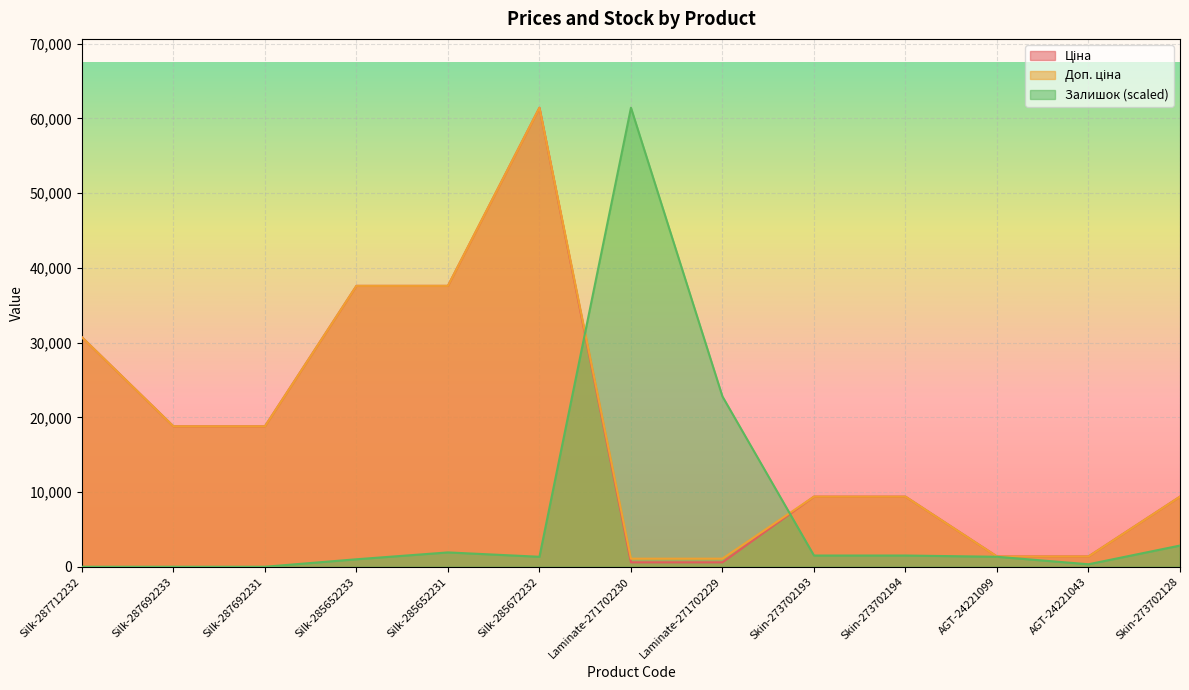

Reading left to right, transcribe all the data shown in this chart.

Ціна: Silk-287712232=30717.1	Silk-287692233=18796.8	Silk-287692231=18796.8	Silk-285652233=37593.6	Silk-285652231=37593.6	Silk-285672232=61434.3	Laminate-271702230=589.9	Laminate-271702229=589.9	Skin-273702193=9384.0	Skin-273702194=9384.0	AGT-24221099=1375.4	AGT-24221043=1375.4	Skin-273702128=9384.0
Доп. ціна: Silk-287712232=30717.1	Silk-287692233=18796.8	Silk-287692231=18796.8	Silk-285652233=37593.6	Silk-285652231=37593.6	Silk-285672232=61434.3	Laminate-271702230=1081.7	Laminate-271702229=1081.7	Skin-273702193=9384.0	Skin-273702194=9384.0	AGT-24221099=1375.0	AGT-24221043=1375.0	Skin-273702128=9384.0
Залишок: Silk-287712232=0.0	Silk-287692233=0.0	Silk-287692231=0.0	Silk-285652233=1001.6	Silk-285652231=1919.8	Silk-285672232=1335.5	Laminate-271702230=61434.3	Laminate-271702229=22787.4	Skin-273702193=1502.5	Skin-273702194=1502.5	AGT-24221099=1335.5	AGT-24221043=333.9	Skin-273702128=2838.0